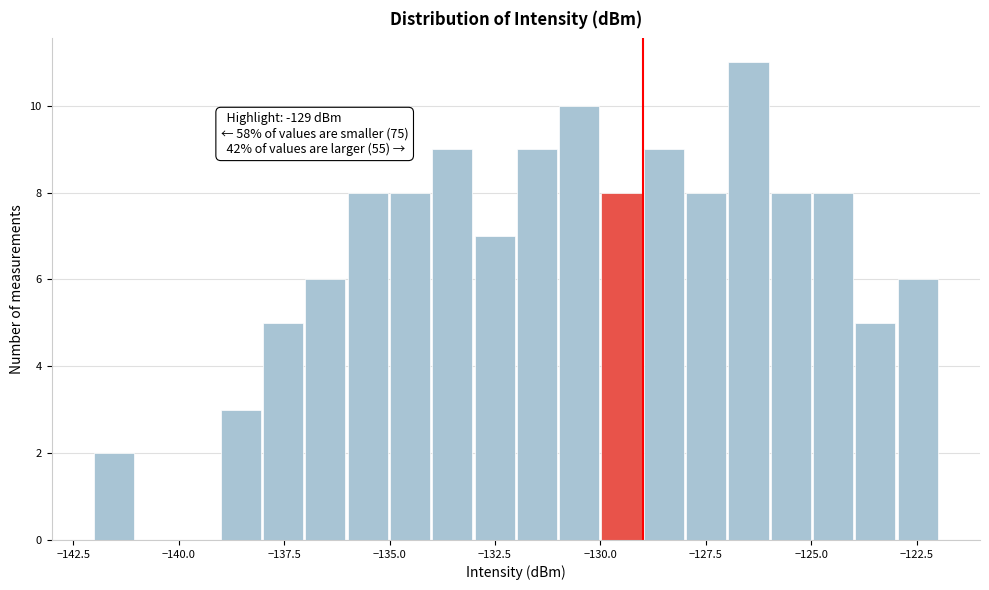

Around what value on the x-axis is the tallest bar? Give the approximate position of its centre, as read against the axis.

-126.5